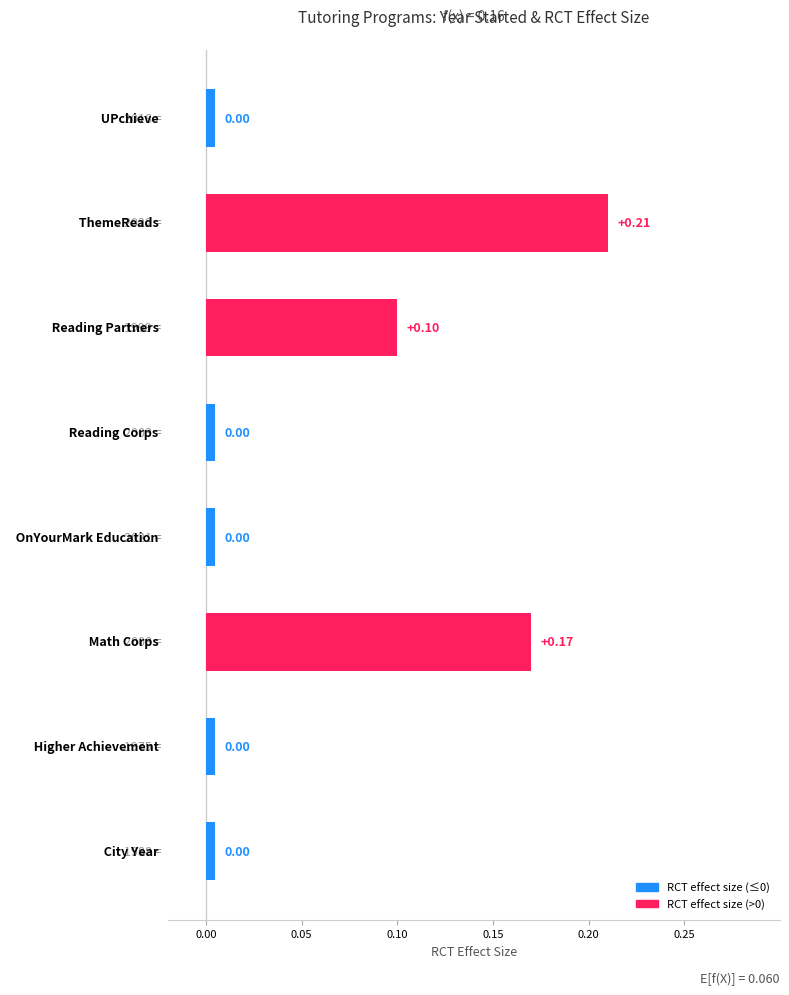

What is the sum of all values?

0.5